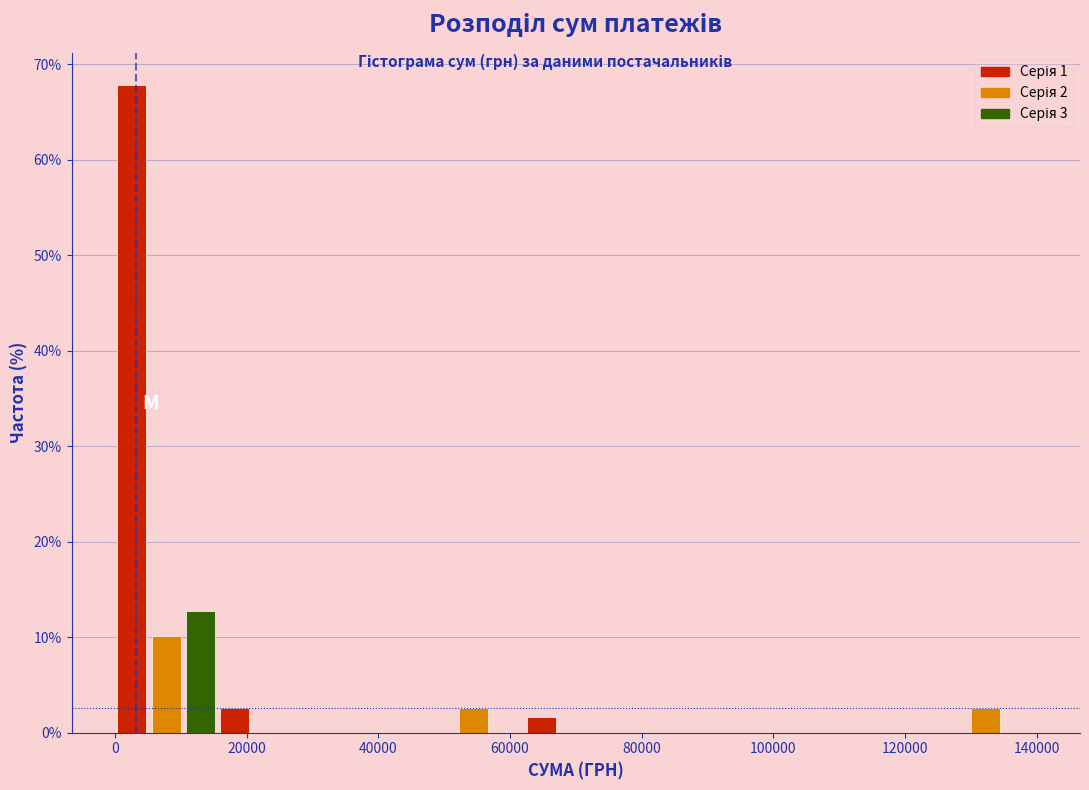

Read against the x-axis, roughly where is the centre of the tallest bar?

2000